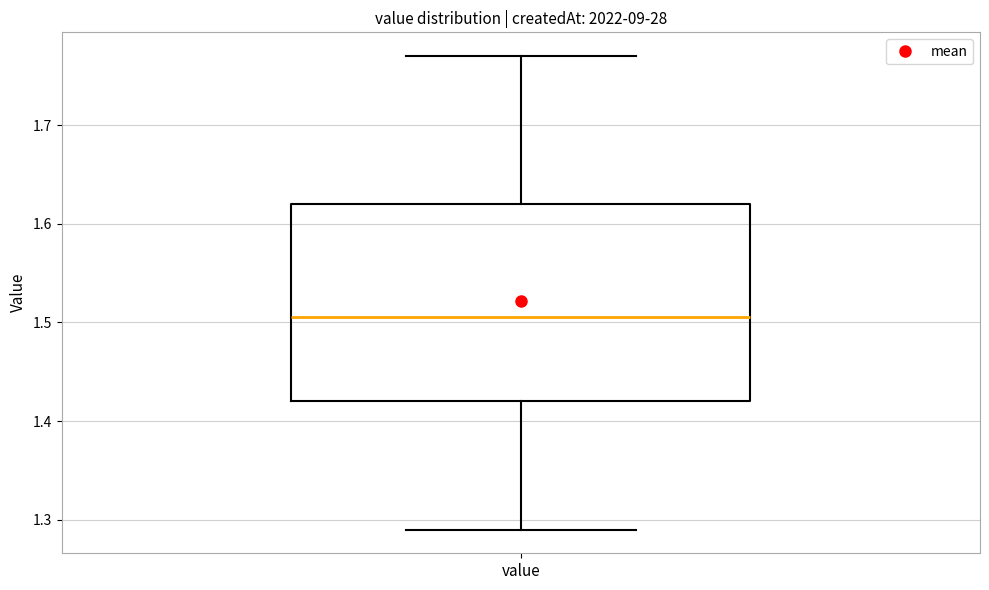

Transcribe this box plot: give where the median line is, the range the box spans, and where the two whiskers end, as read against the y-axis. The values are not printed on the chart, so give them approximately, as read against the axis.

median 1.51, box 1.42 to 1.62, whiskers 1.29 to 1.77